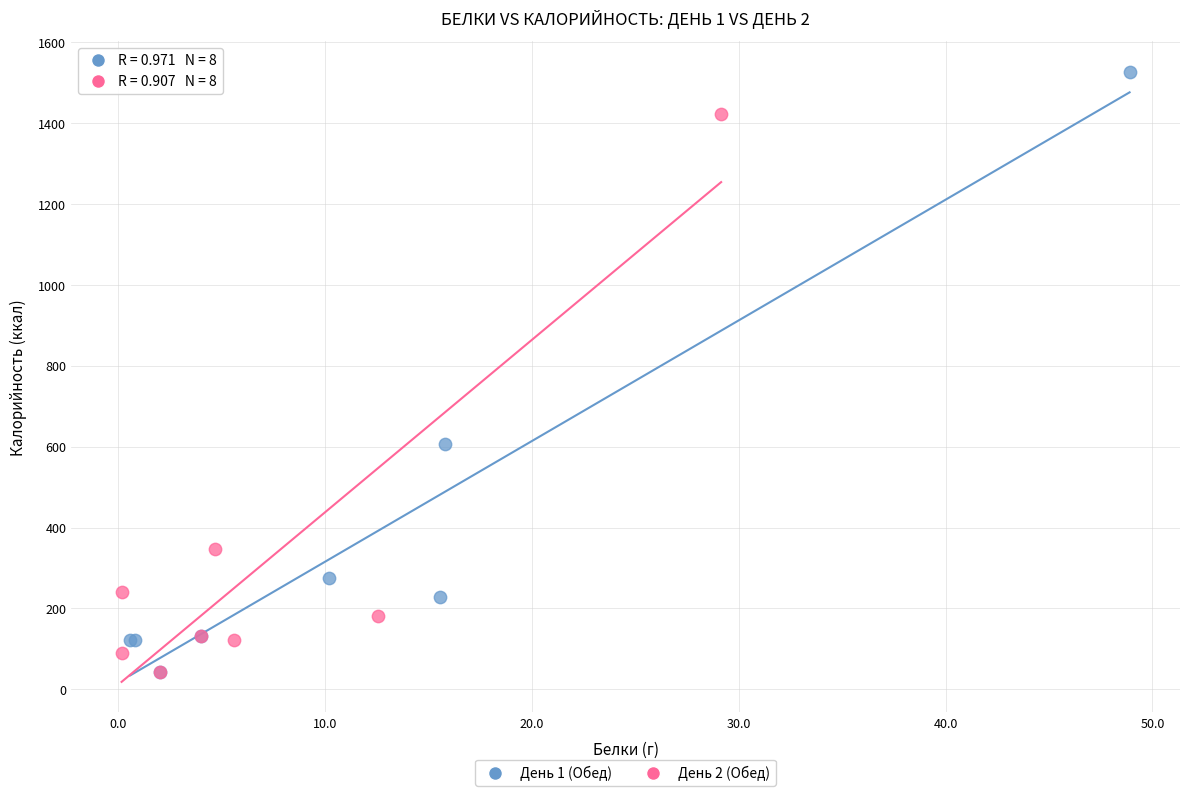

Which series reaches the maximum Y coordinate?

День 1 (Обед)